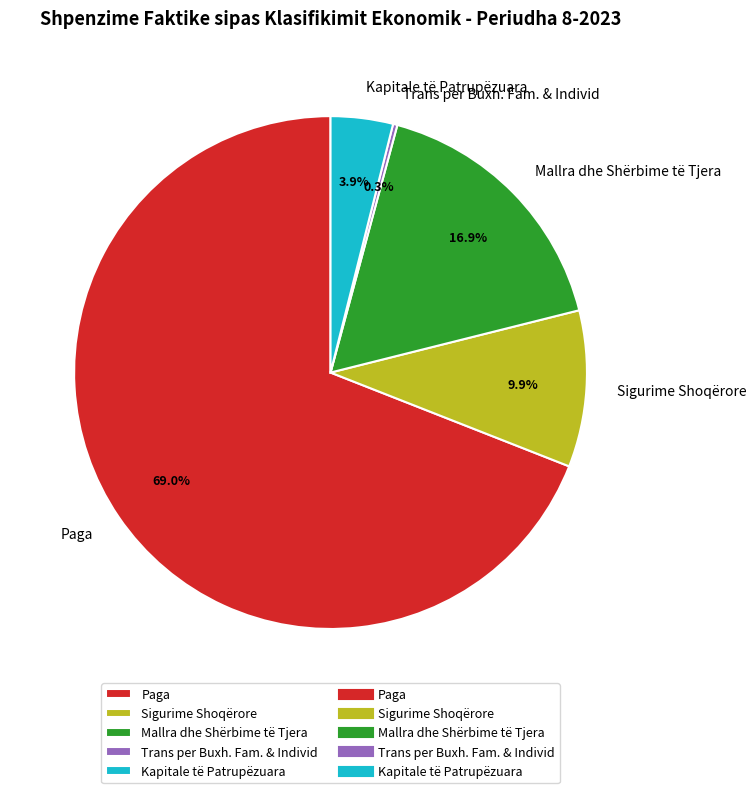

To the nearest percent, what portion does Mallra dhe Shërbime të Tjera represent?

17%